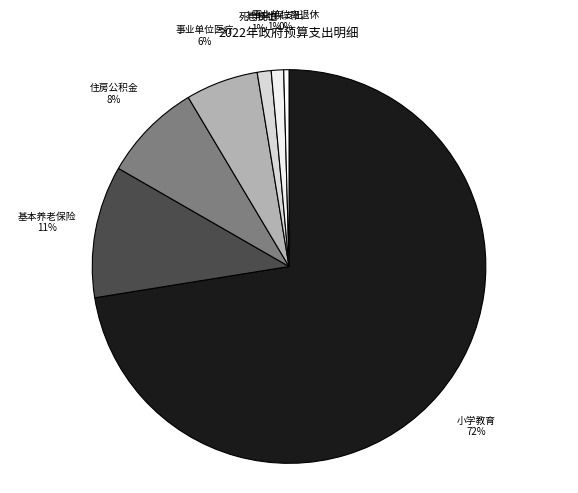

How many segments does this pie chart have?

7